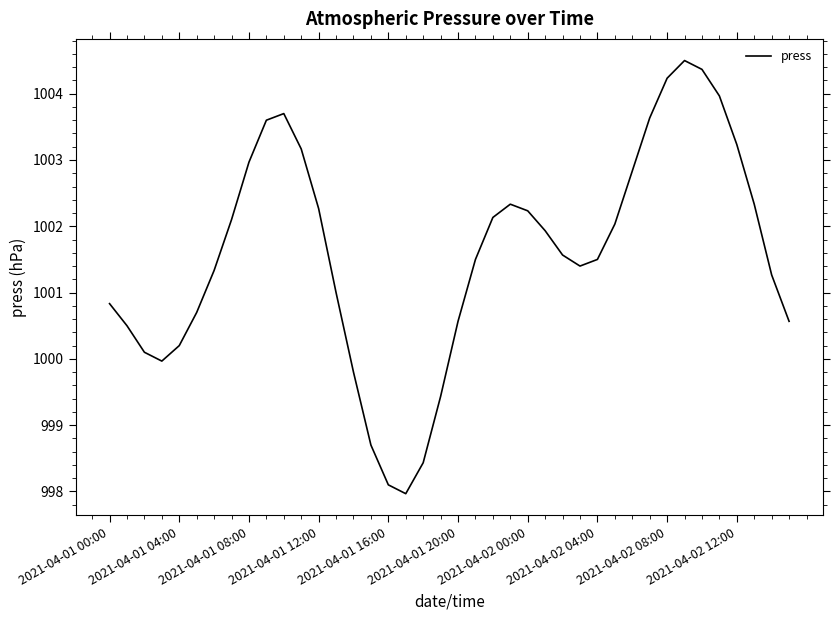

What is the maximum value shown in the chart?

1004.5